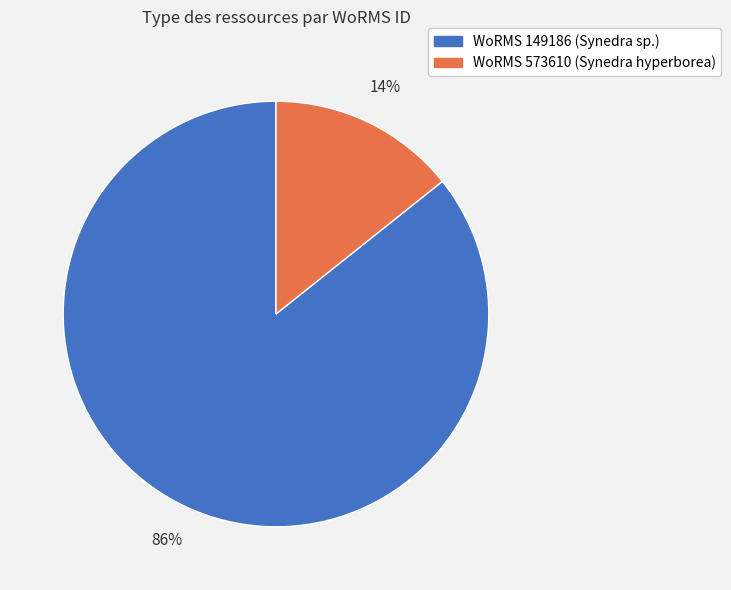

Is there any slice that represents more than half of the pie?

Yes